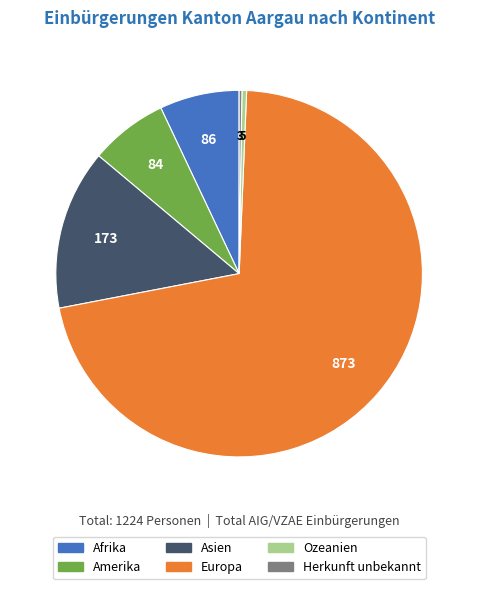

What is the largest slice in the pie chart?

Europa